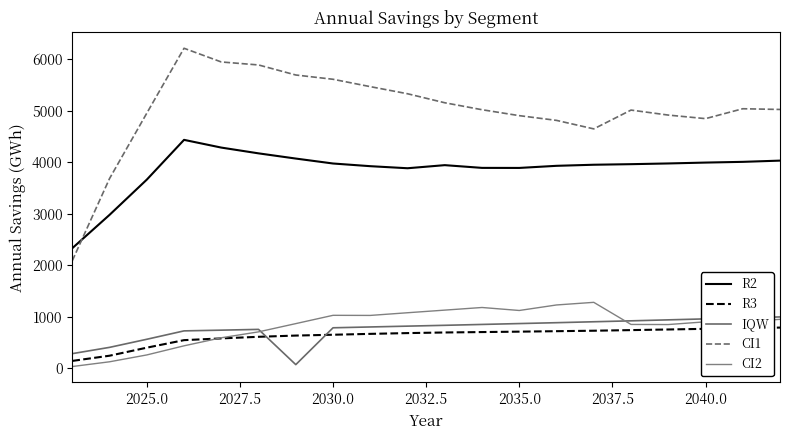

Which series has the widest spread of values?

CI1